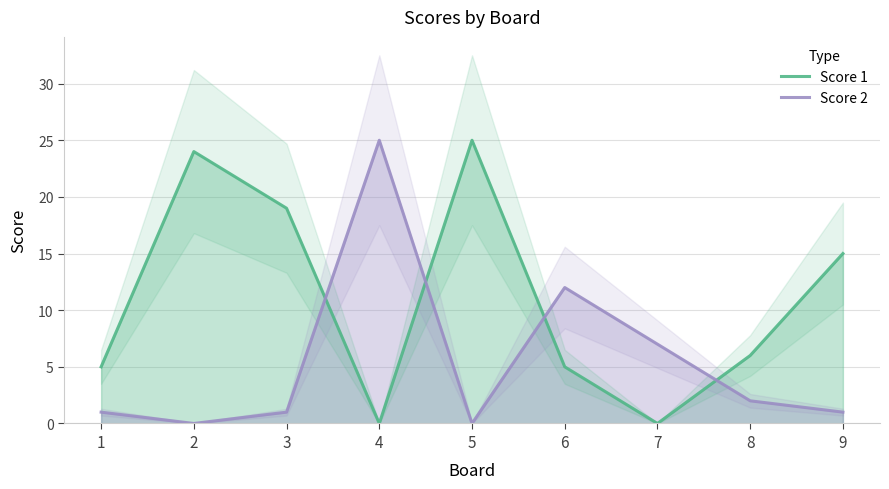

Is the value of Score 2 at 2 greater than the value of Score 1 at 1?

No